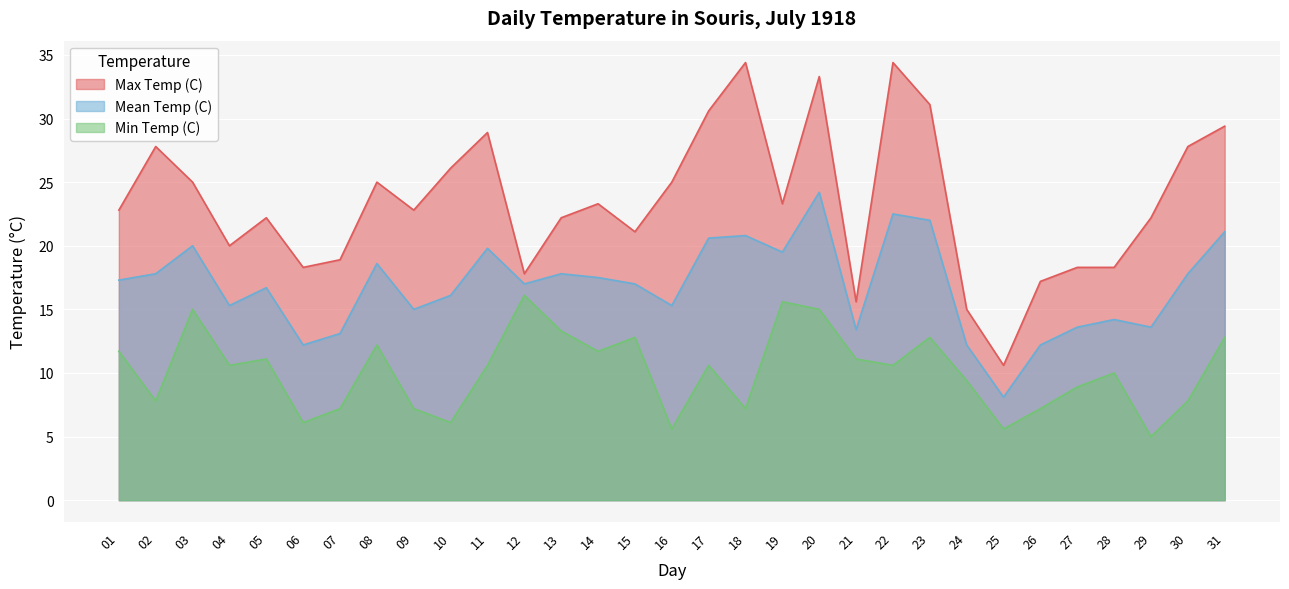

What is the difference between the highest and lowest values at 24?

5.6